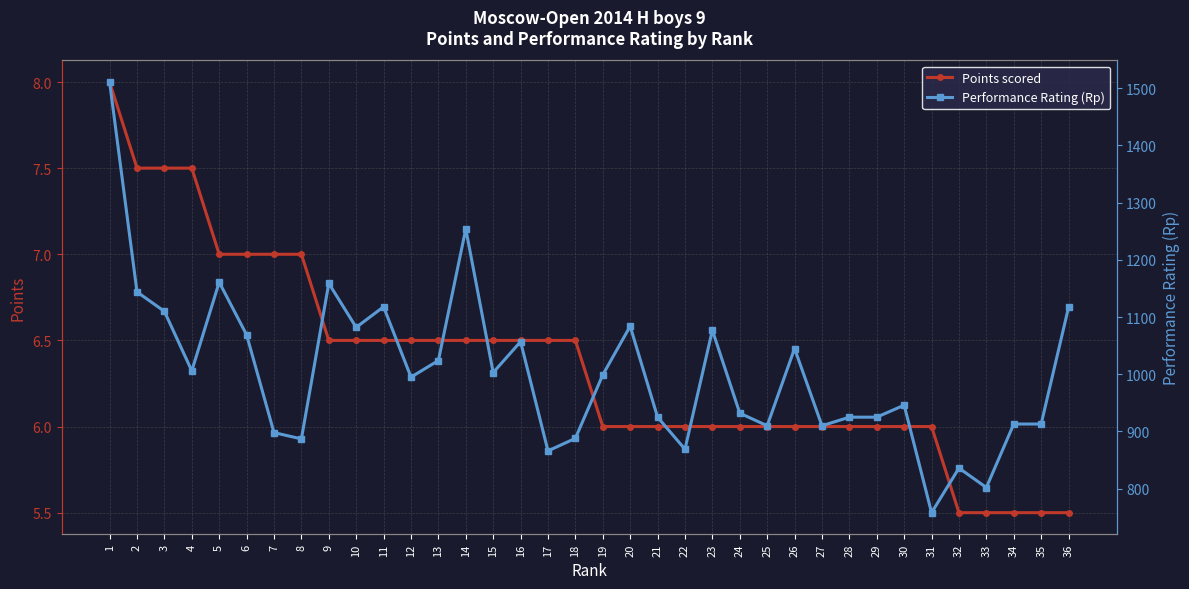

Where does the Points scored series first go above 6?

1